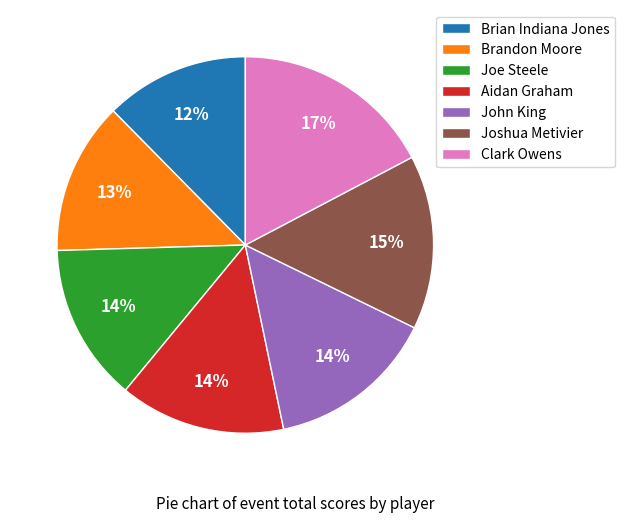

What percentage is the Clark Owens slice, to the nearest percent?

17%